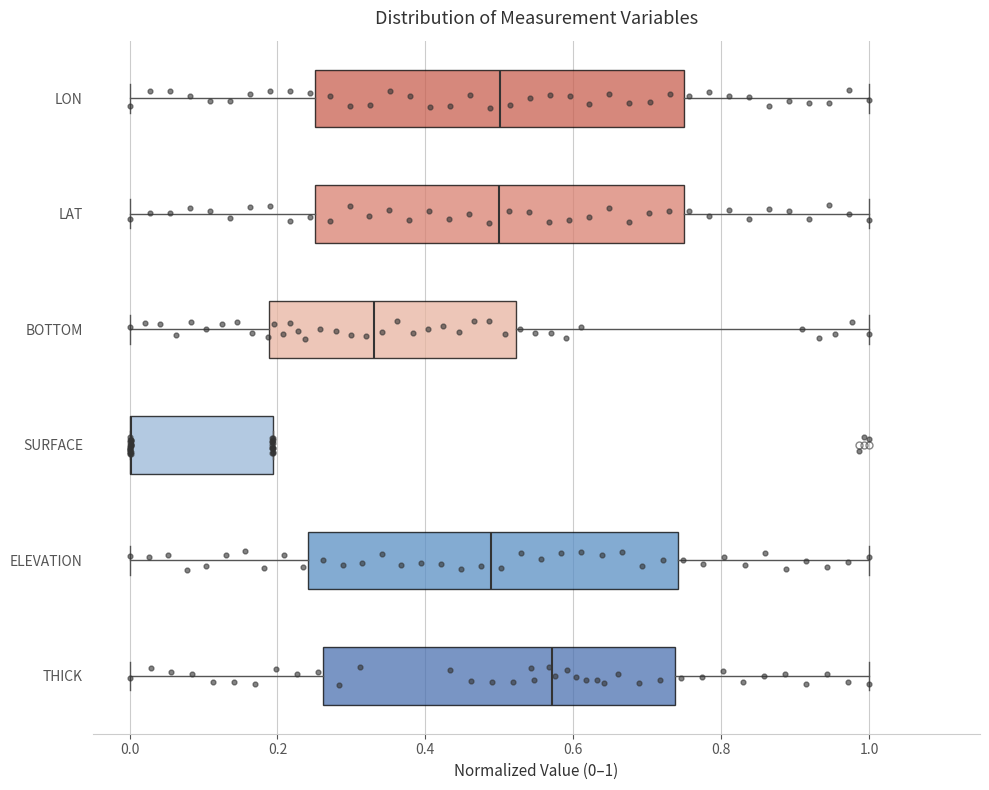

Where is the left edge of the box for THICK on the x-axis? The values are not printed on the chart, so give them approximately, as read against the axis.

0.26